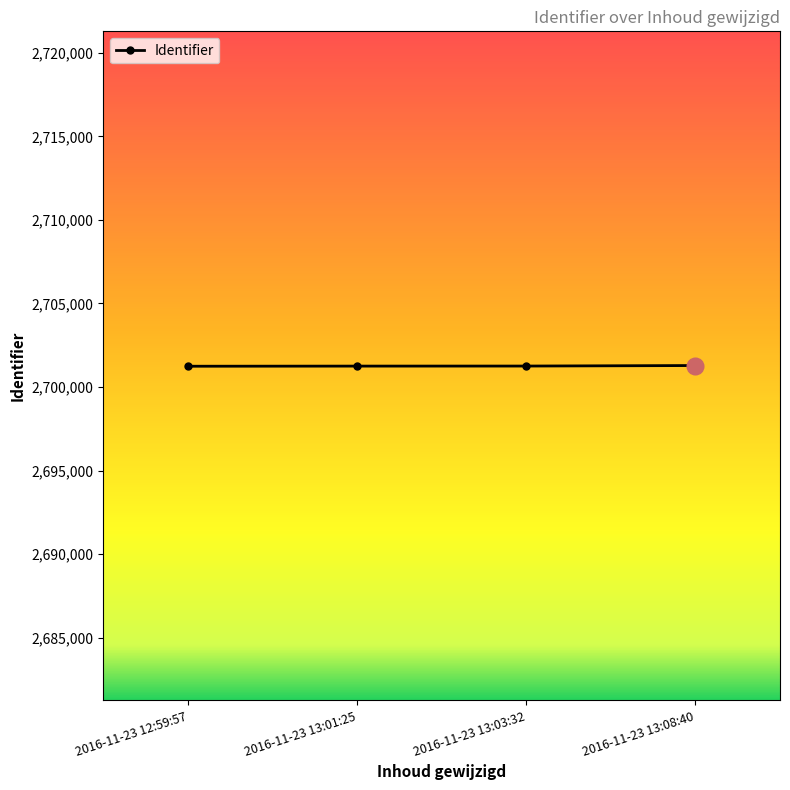

What is the value of the 2nd point from the left?

2701250